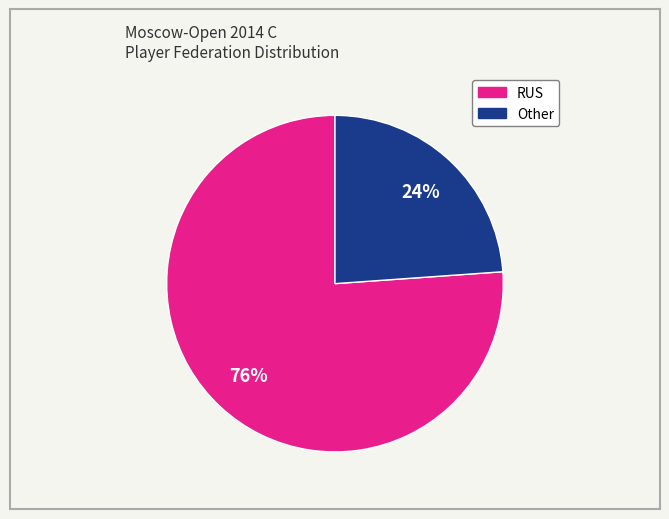

Rank the categories by value from highest to lowest.

RUS, Other